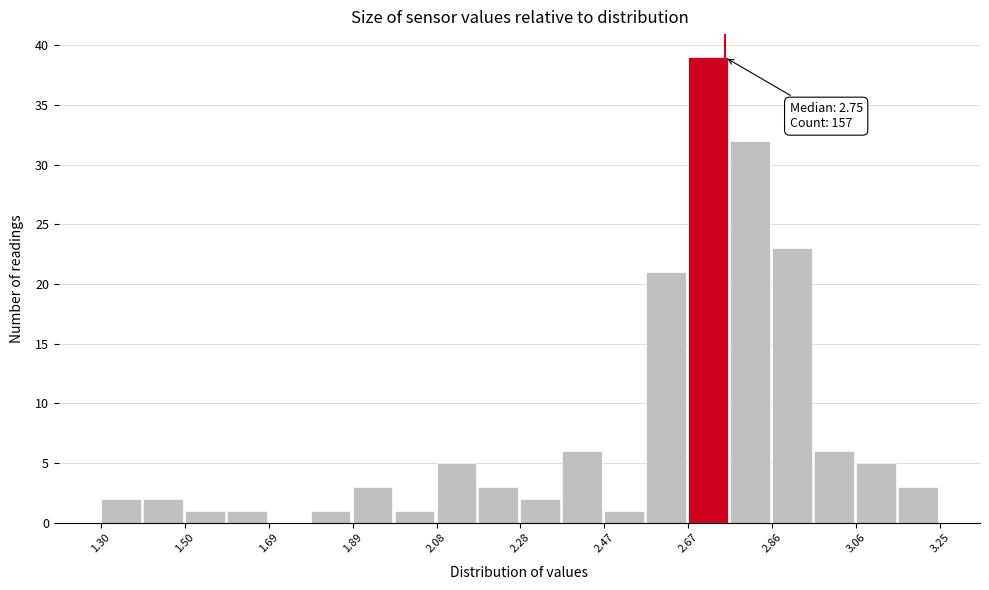

Over which range of the x-axis is the bar tallest?

2.66 to 2.76